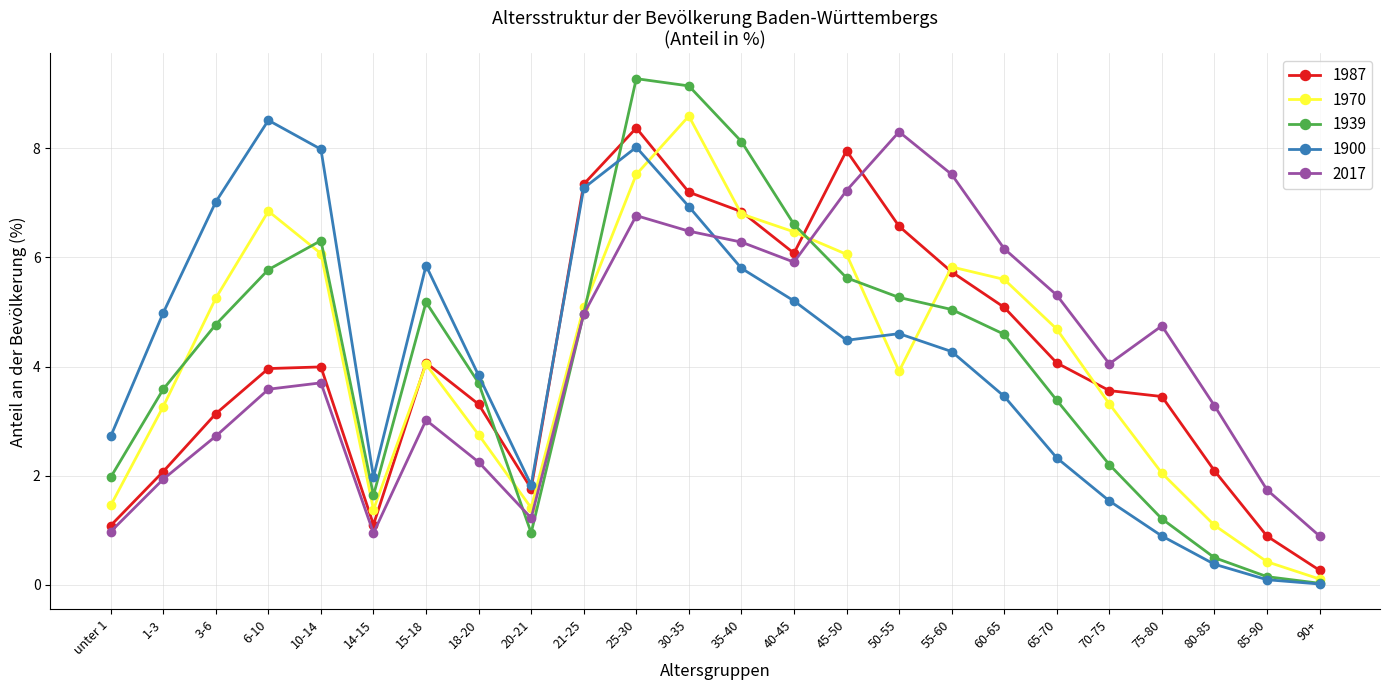

How many interior local valleys does the 2017 series have?

4